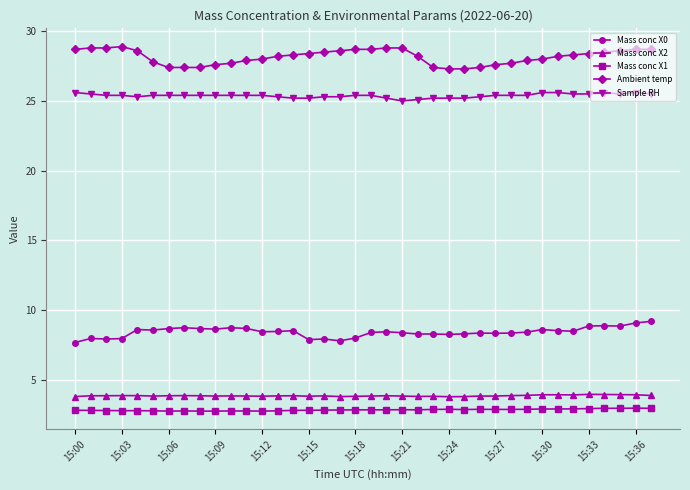

What is the value of the Sample RH point at the 34th from the left?

25.5